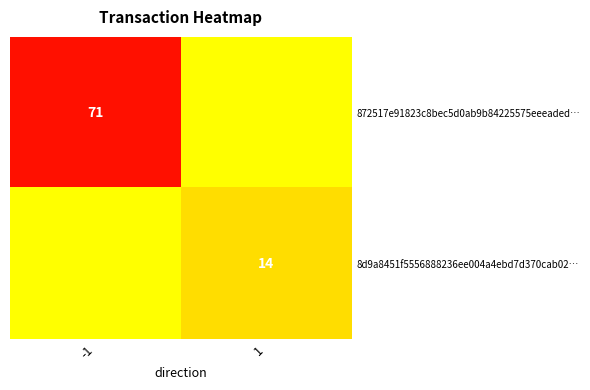

True or false: 8d9a8451f5556888236ee004a4ebd7d370cab02… has a value of 14 at 1.

True